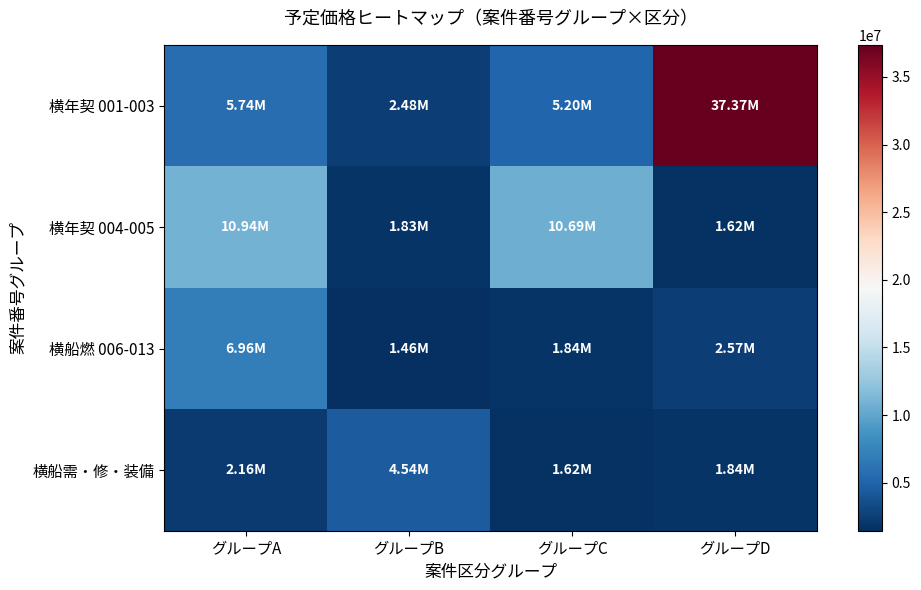

How many categories are shown in the chart?

4